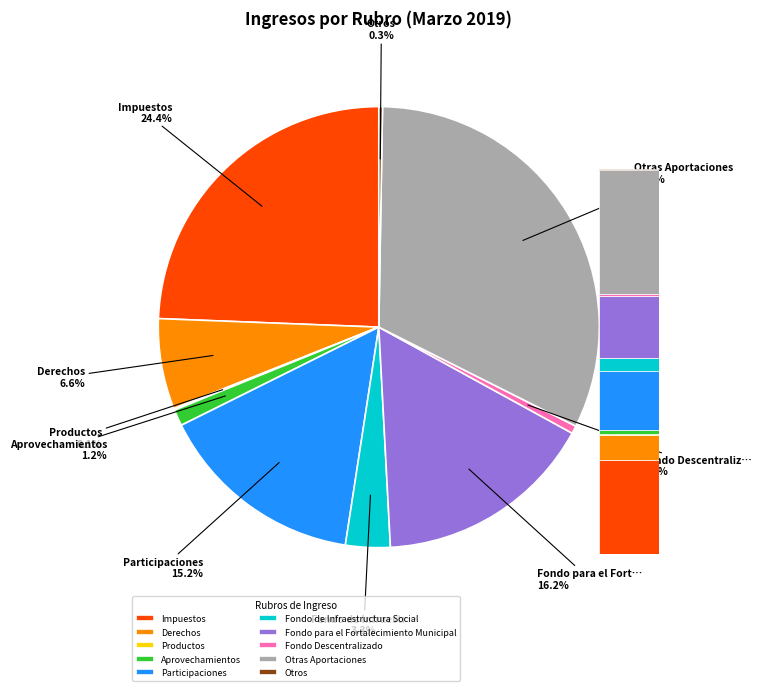

Is it true that Aprovechamientos is 11% of the pie?

False